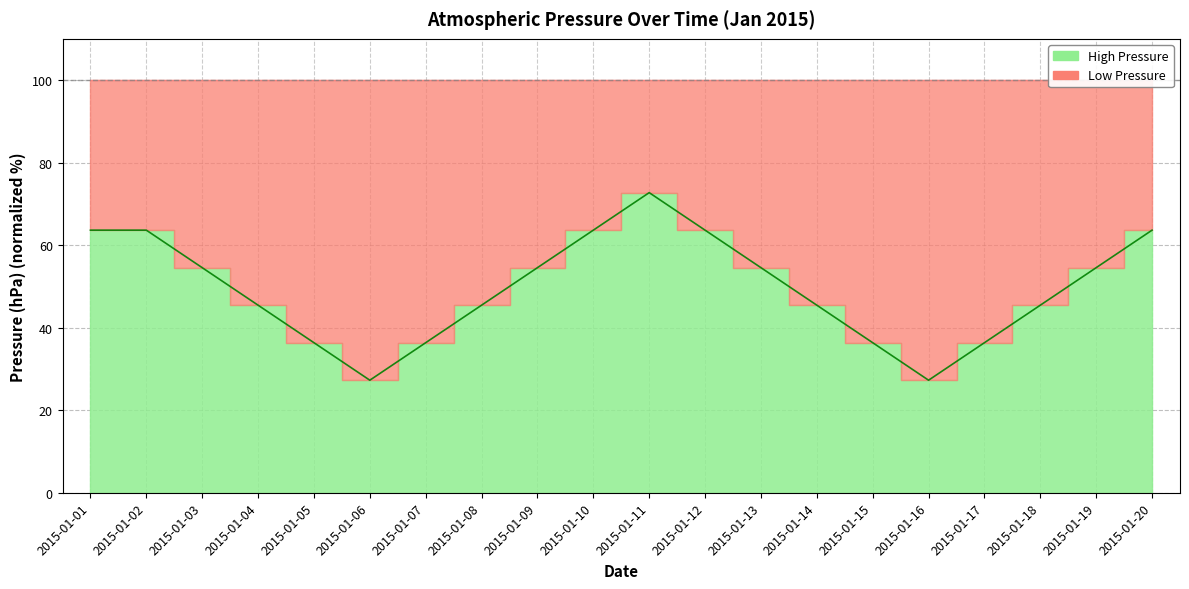

Which has a higher value, 2015-01-13 or 2015-01-02?

2015-01-02